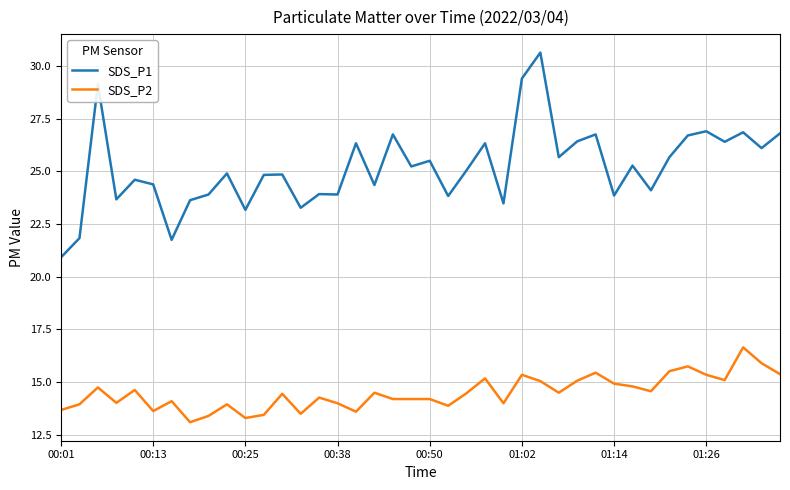

List the series in order of their overall mean, lowest first.

SDS_P2, SDS_P1